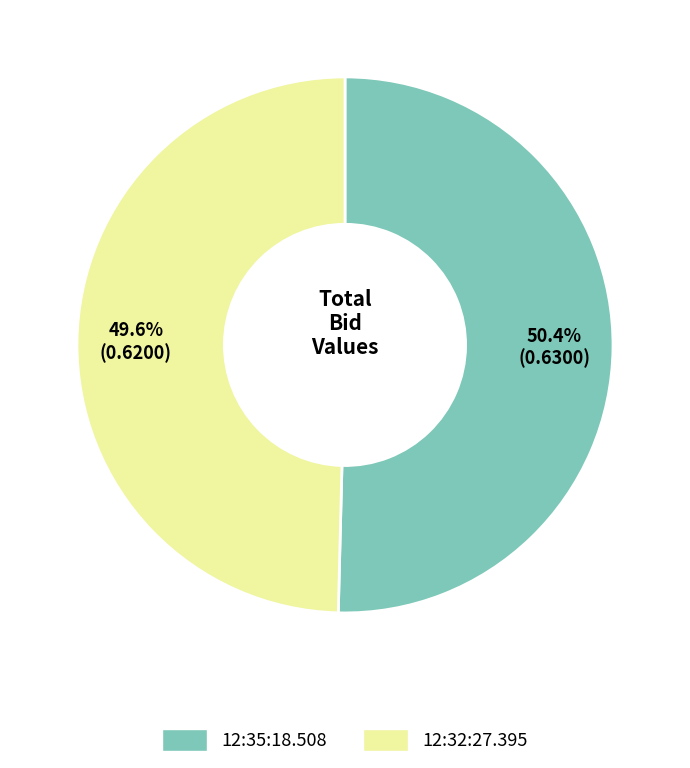

To the nearest percent, what portion does 12:32:27.395 represent?

50%